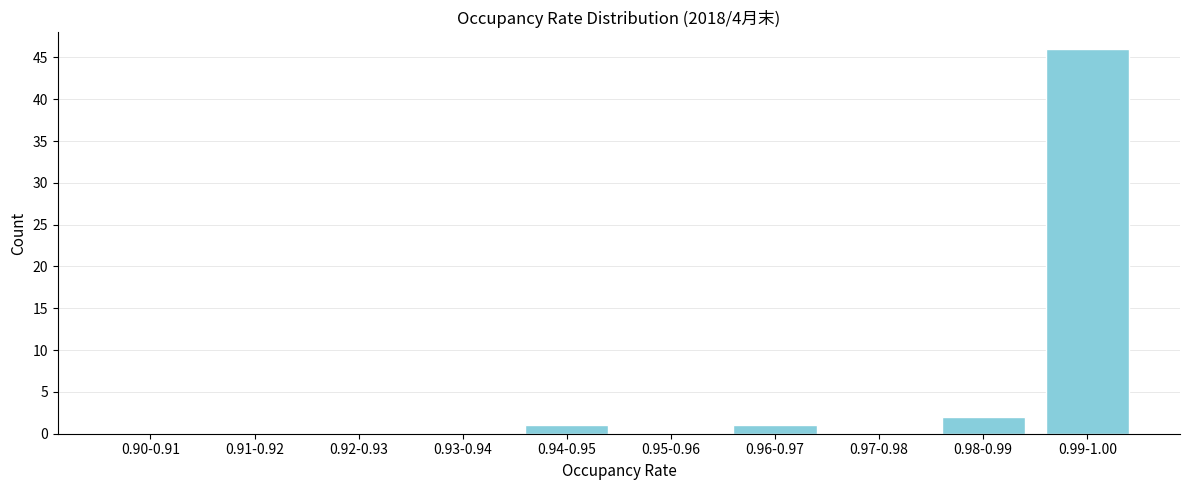

Reading right to left, transcribe all the data shown in this chart.

0.99-1.00=46	0.98-0.99=2	0.97-0.98=0	0.96-0.97=1	0.95-0.96=0	0.94-0.95=1	0.93-0.94=0	0.92-0.93=0	0.91-0.92=0	0.90-0.91=0